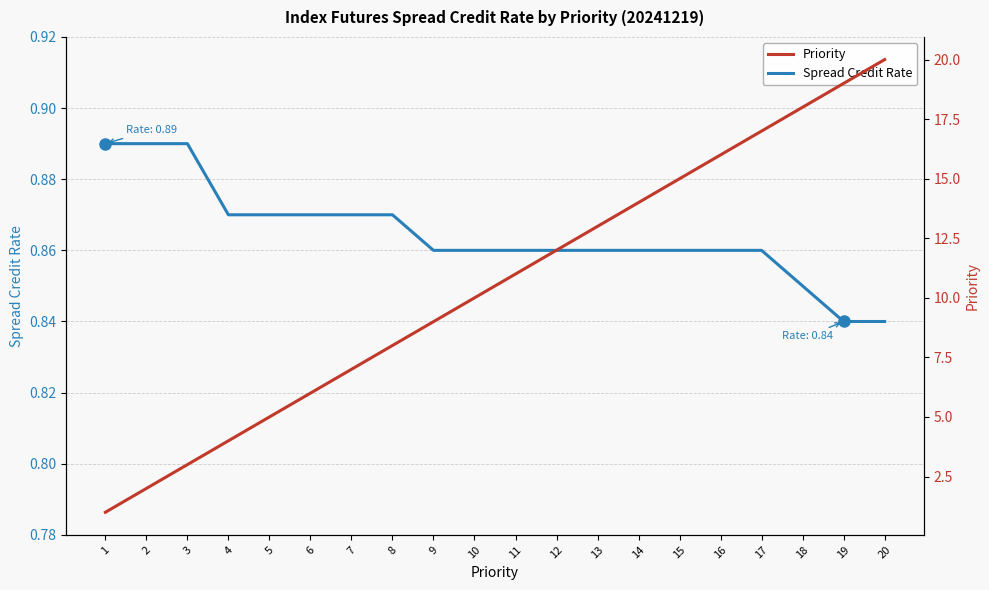

List the series in order of their peak value, lowest first.

Spread Credit Rate, Priority